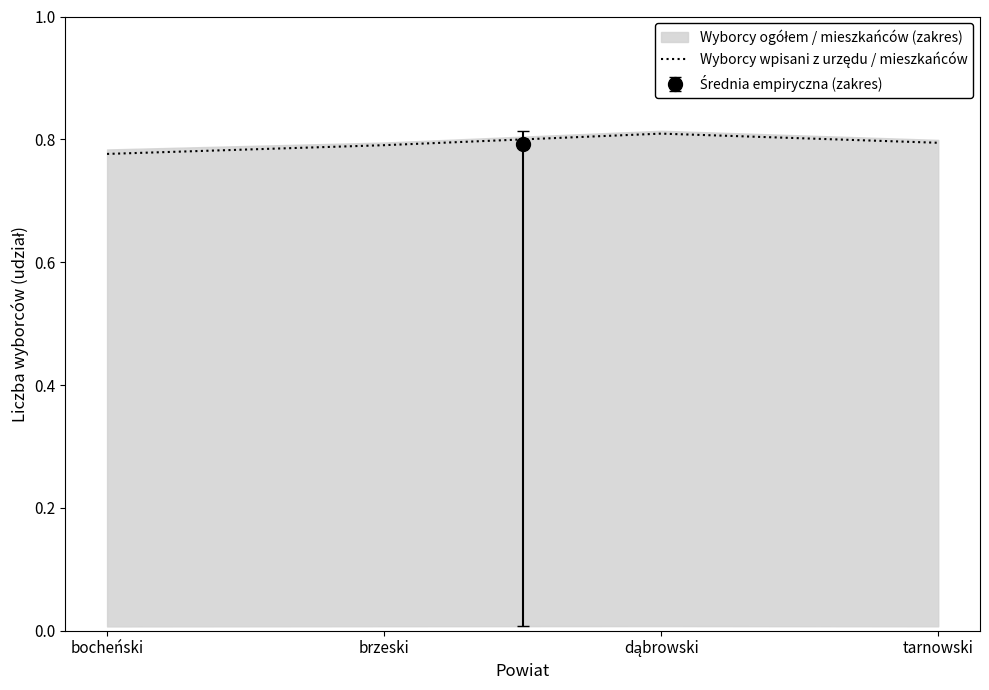

List the labels in order of value, smallest first.

bocheński, brzeski, tarnowski, dąbrowski